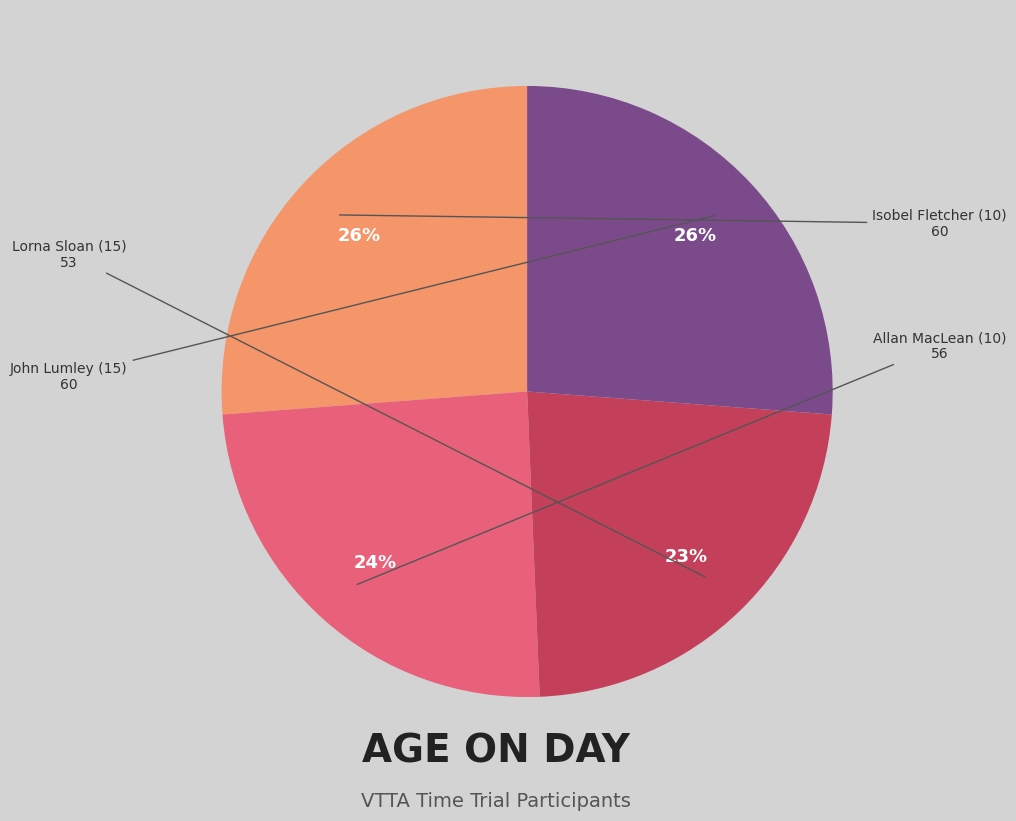

To the nearest percent, what is the combined percentage of Isobel Fletcher (10) and Lorna Sloan (15)?

49%